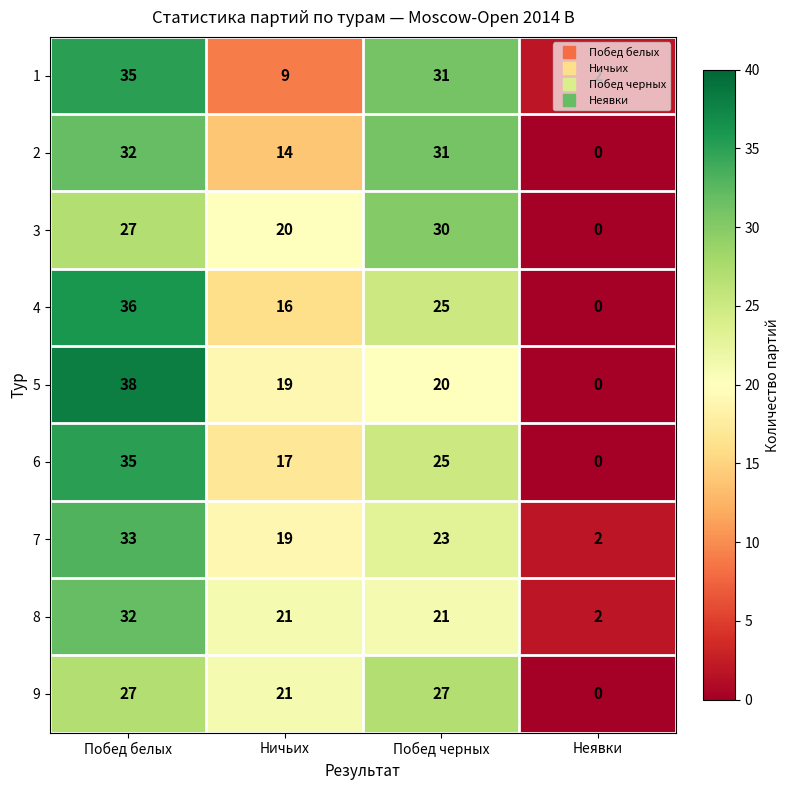

Which category has the highest value across all series?

Побед белых